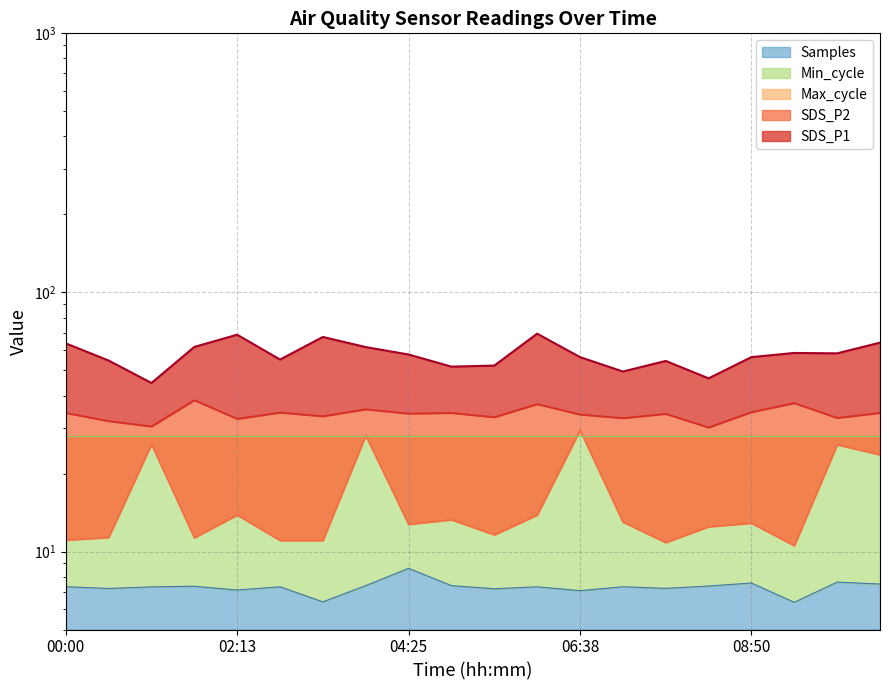

What is the difference between the highest and lowest values at 02:46?

47.8